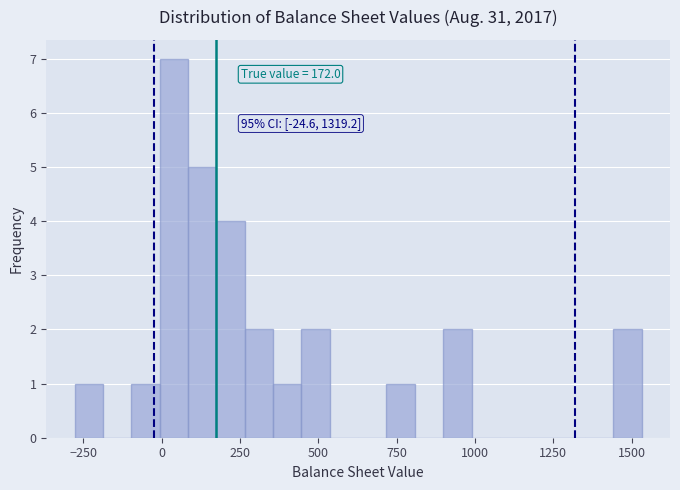

Around what value on the x-axis is the tallest bar? Give the approximate position of its centre, as read against the axis.

50